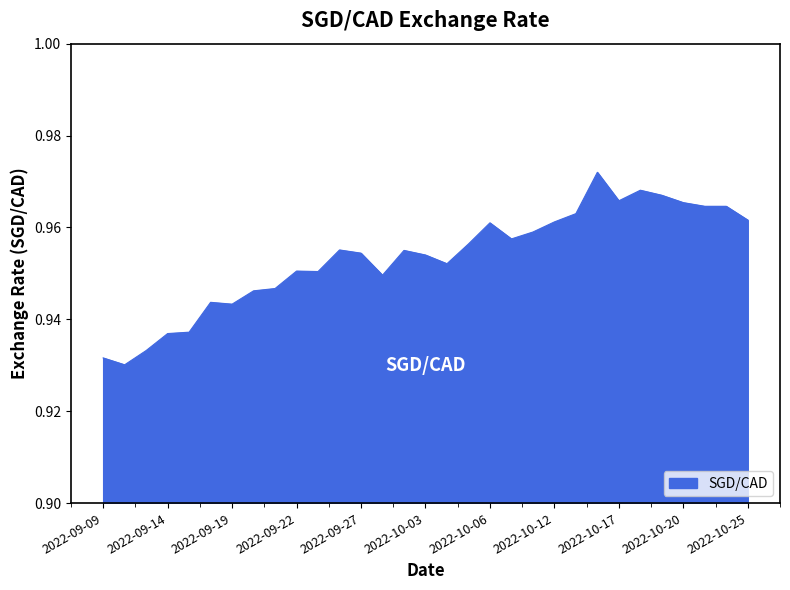

Count the number of categories in the chart.

31